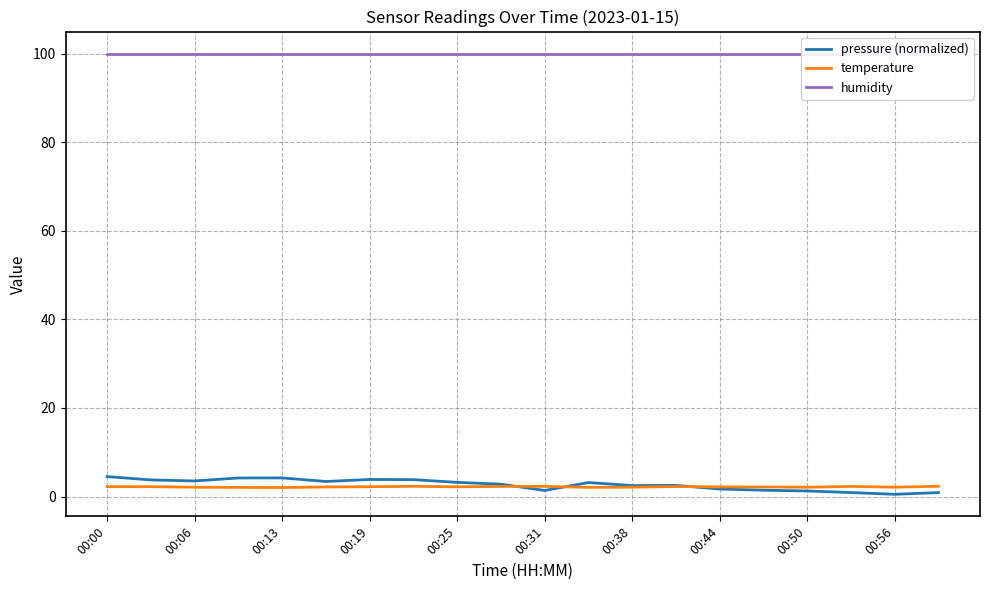

What is the sum of all humidity values?

2000.0